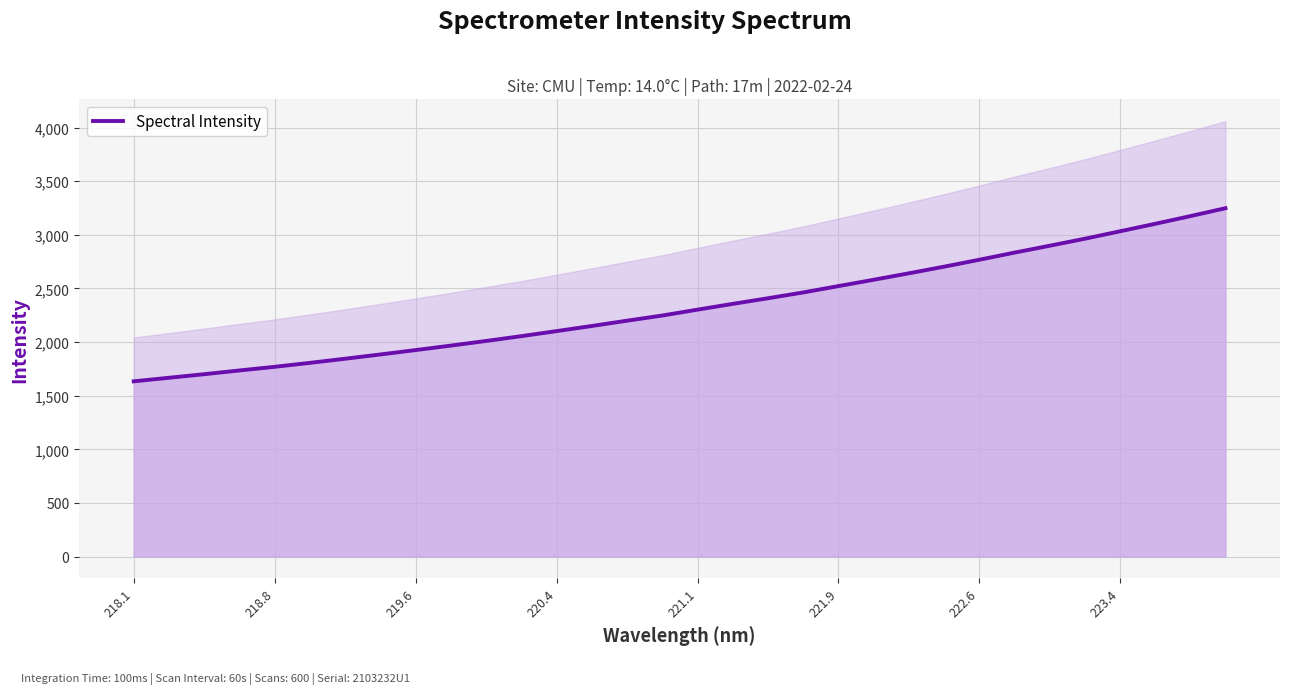

How many values exceed 2302?

16